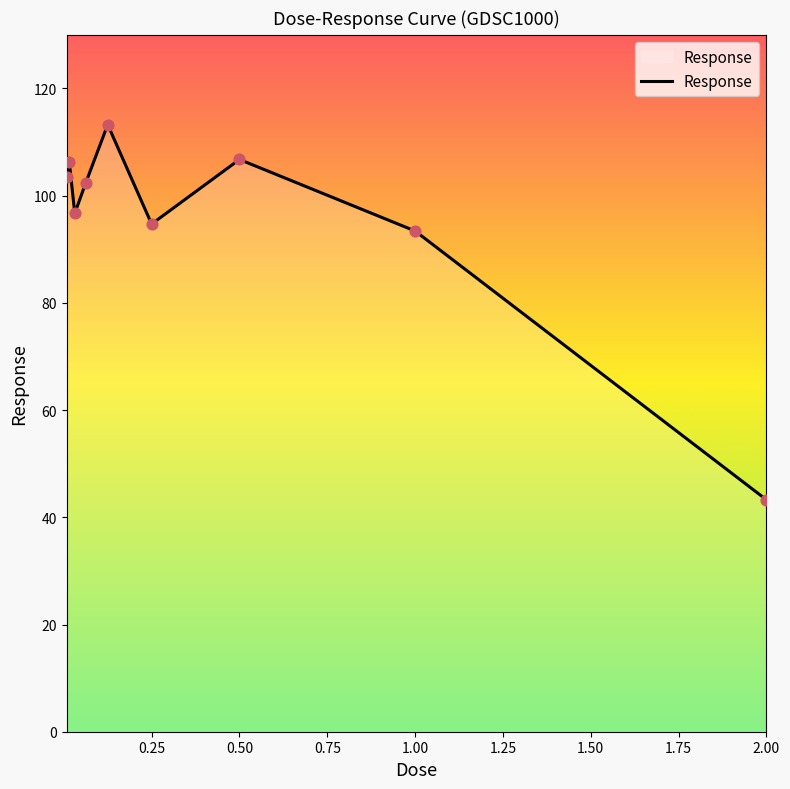

What is the maximum value shown in the chart?

113.2